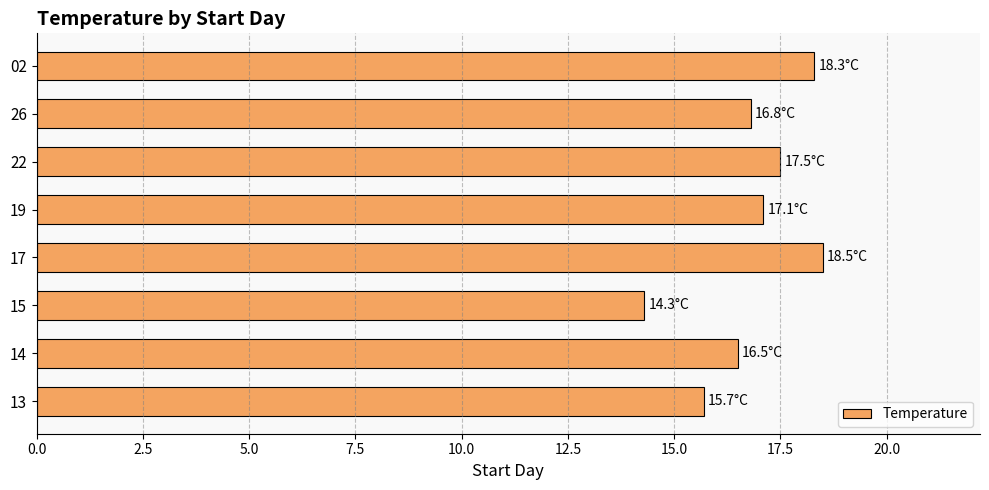

How many distinct data groups are displayed?

1